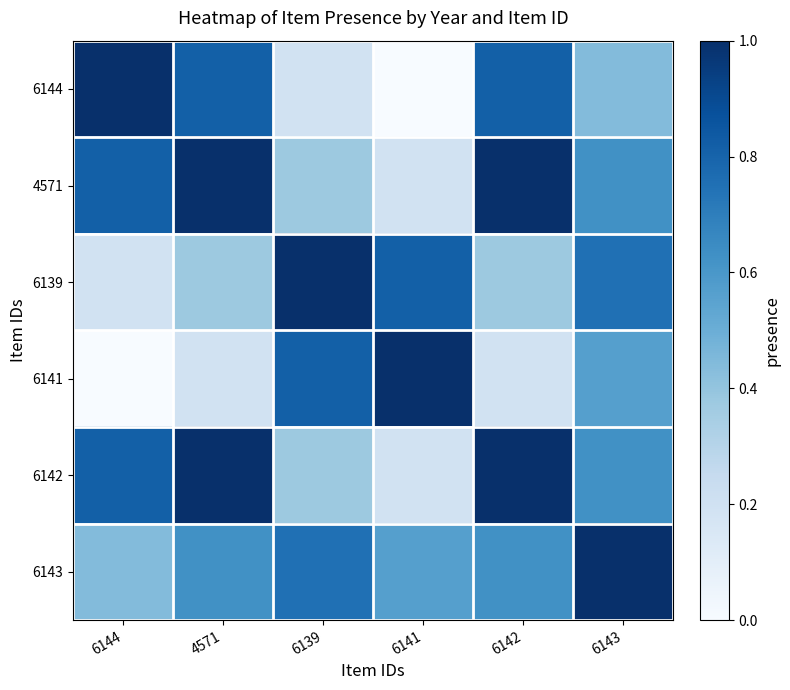

Reading left to right, transcribe all the data shown in this chart.

6144: 6144=1.0	4571=0.8	6139=0.2	6141=0.0	6142=0.8	6143=0.4
4571: 6144=0.8	4571=1.0	6139=0.4	6141=0.2	6142=1.0	6143=0.6
6139: 6144=0.2	4571=0.4	6139=1.0	6141=0.8	6142=0.4	6143=0.8
6141: 6144=0.0	4571=0.2	6139=0.8	6141=1.0	6142=0.2	6143=0.6
6142: 6144=0.8	4571=1.0	6139=0.4	6141=0.2	6142=1.0	6143=0.6
6143: 6144=0.4	4571=0.6	6139=0.8	6141=0.6	6142=0.6	6143=1.0